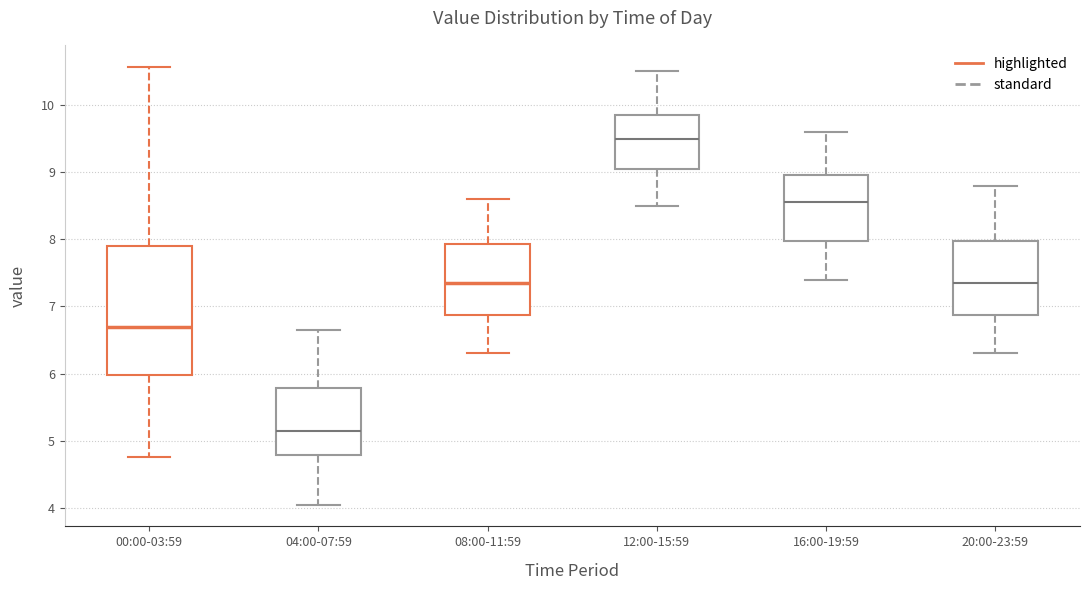

Which box has the highest median line?

12:00-15:59